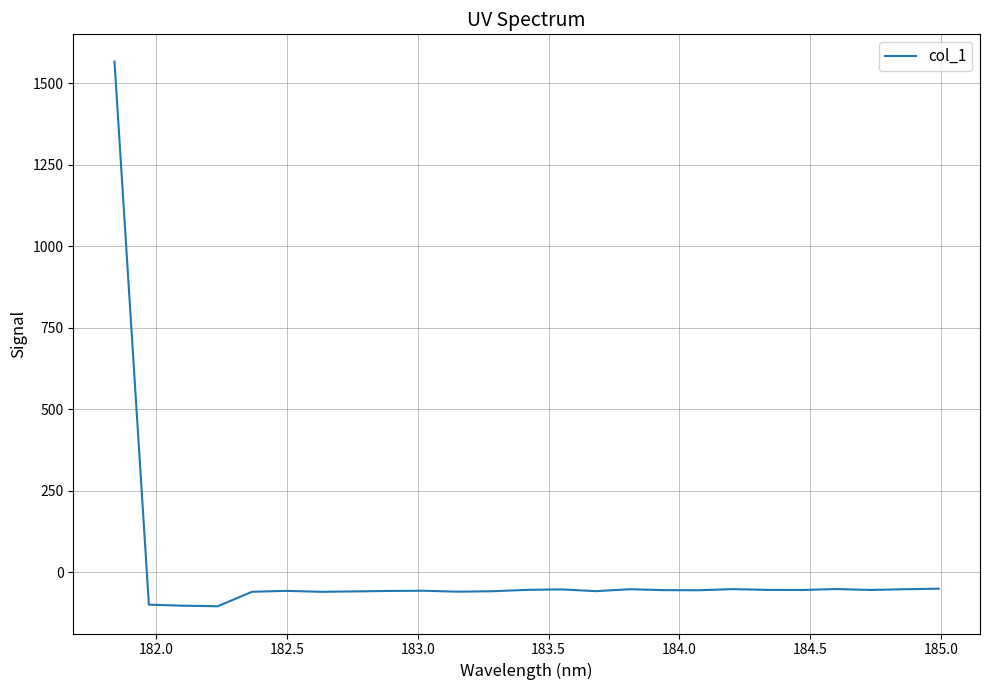

How many distinct data groups are displayed?

1